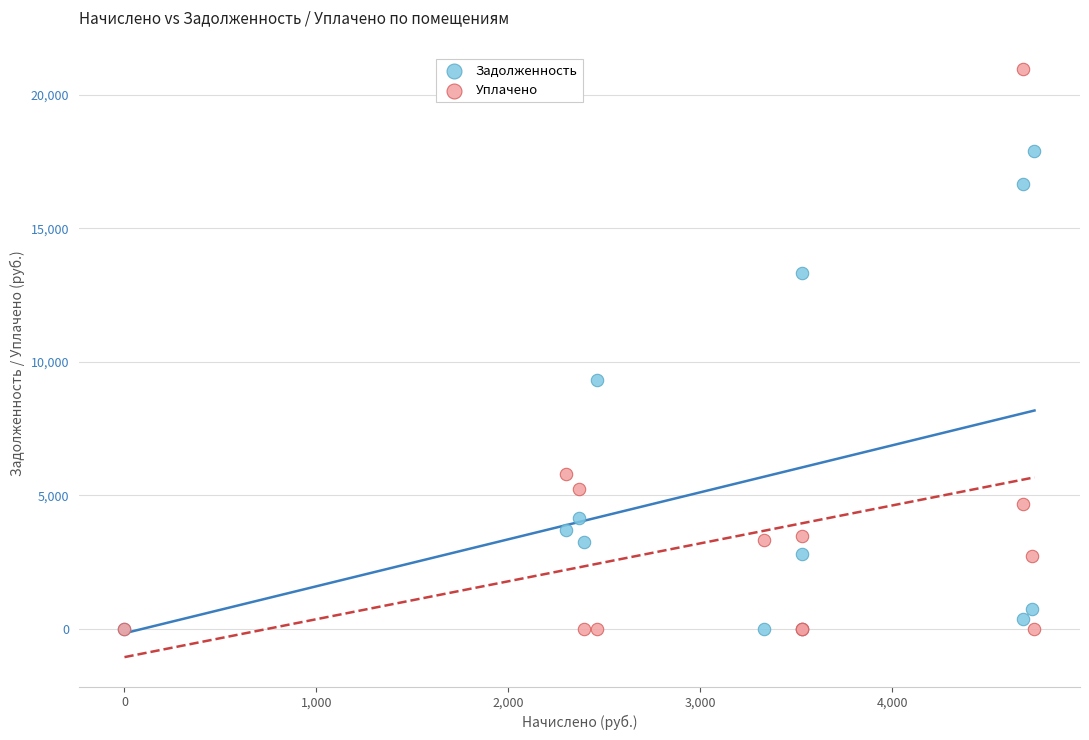

Which series has the widest spread of Y values?

Уплачено